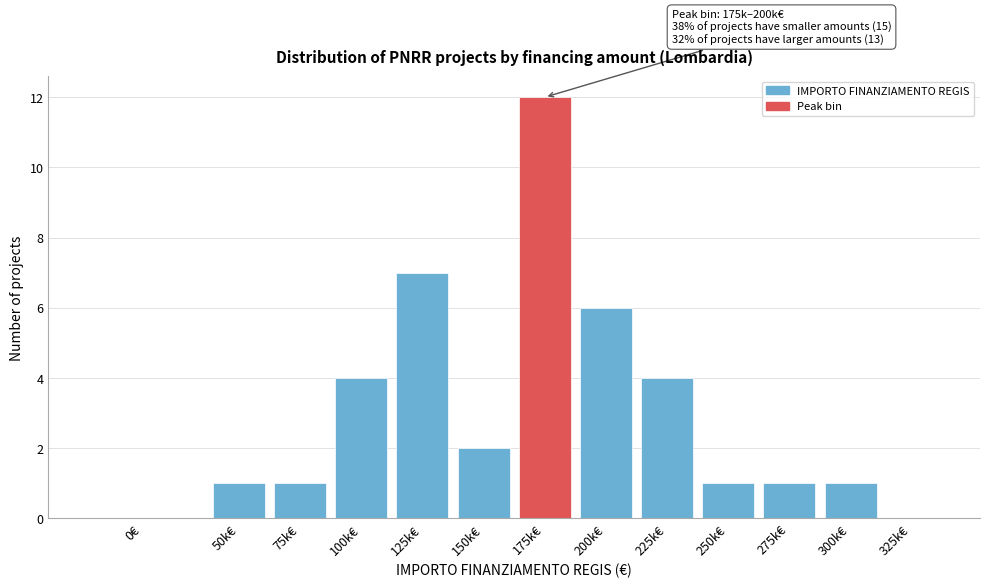

Reading left to right, list all the values displayed in this chart.

0€=0	50k€=1	75k€=1	100k€=4	125k€=7	150k€=2	175k€=12	200k€=6	225k€=4	250k€=1	275k€=1	300k€=1	325k€=0